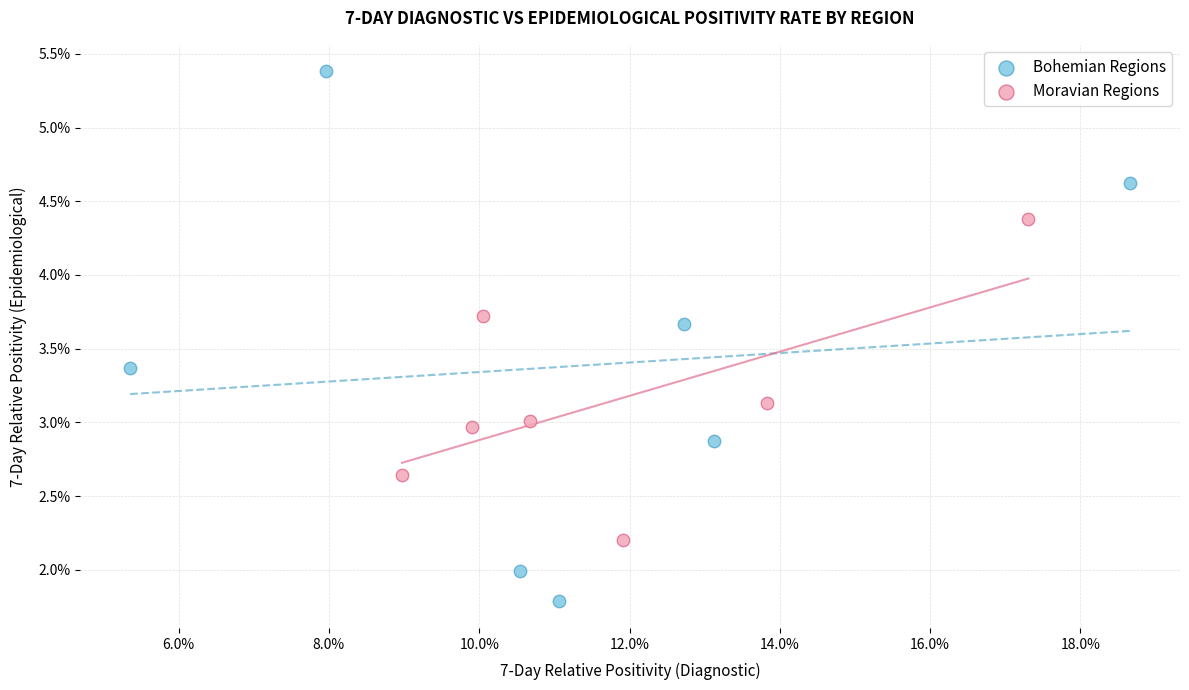

Which series has the widest spread of Y values?

Bohemian Regions